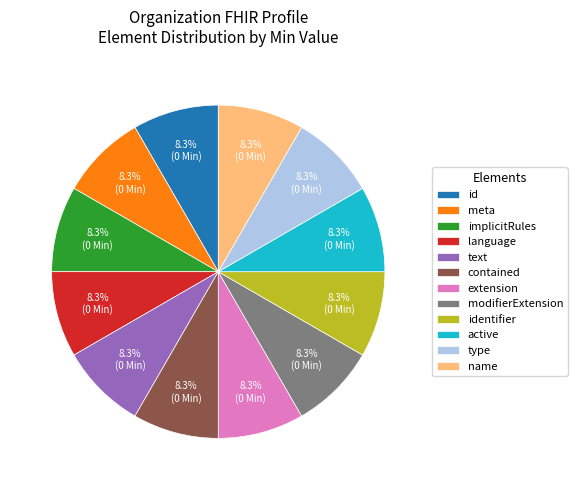

How many segments does this pie chart have?

12